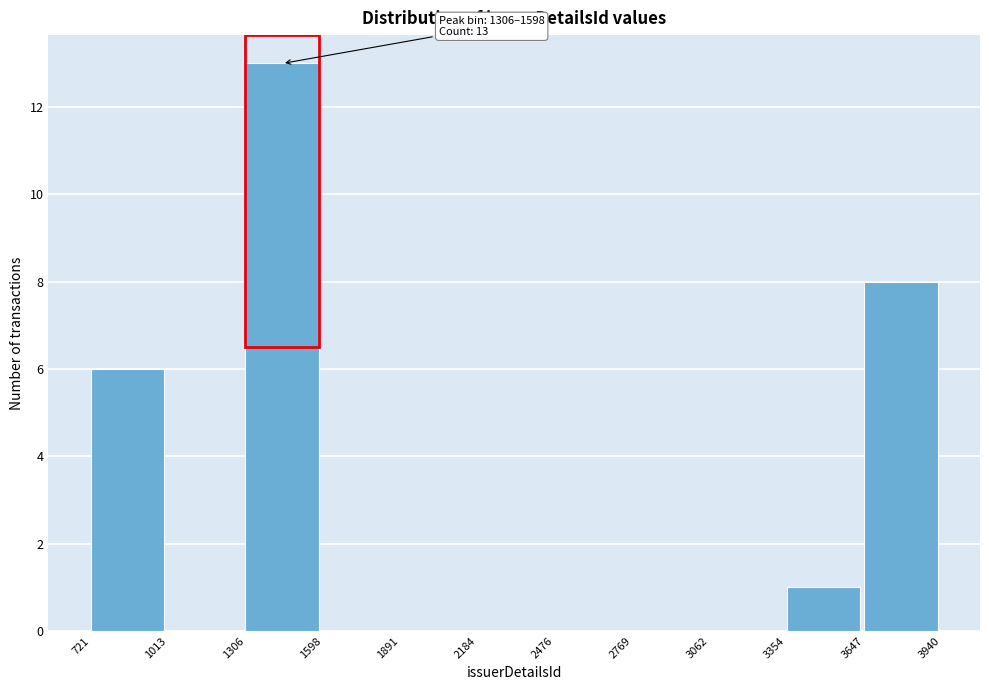

Which range on the x-axis has the tallest bar?

1306 to 1598